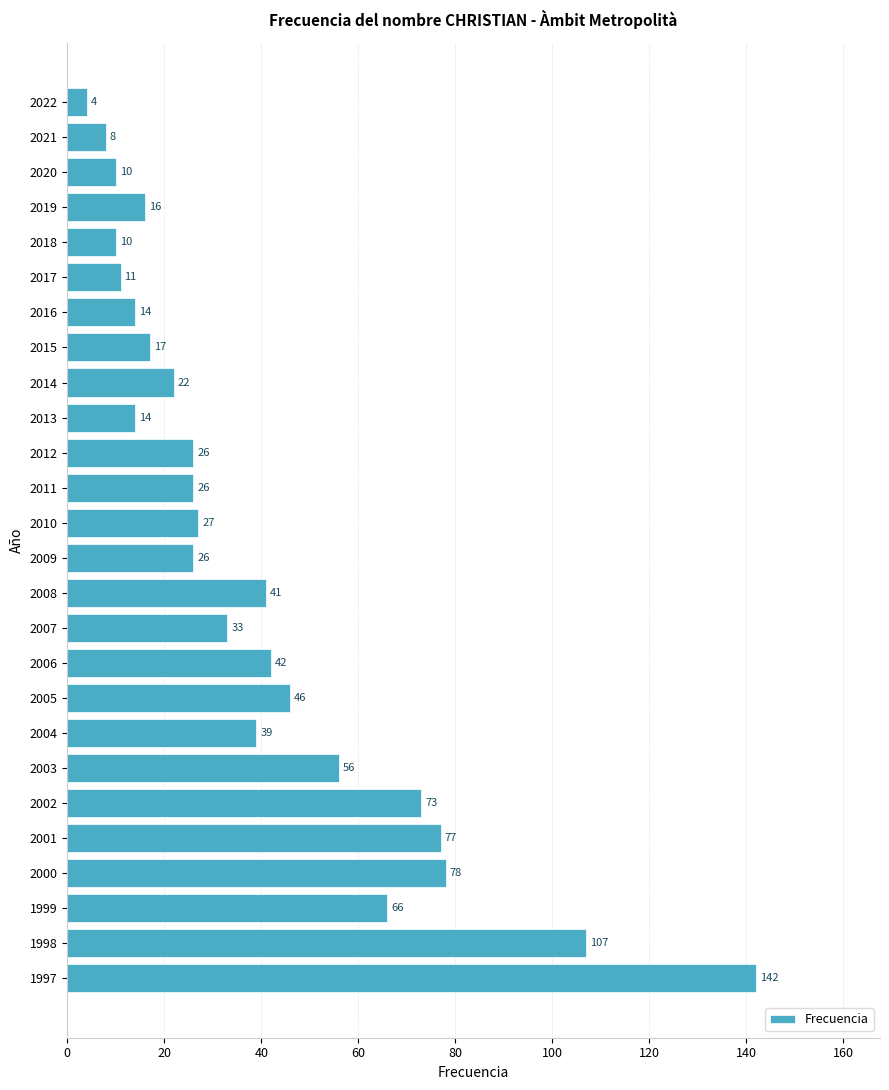

Where is the data nearest to the value 73?

2002